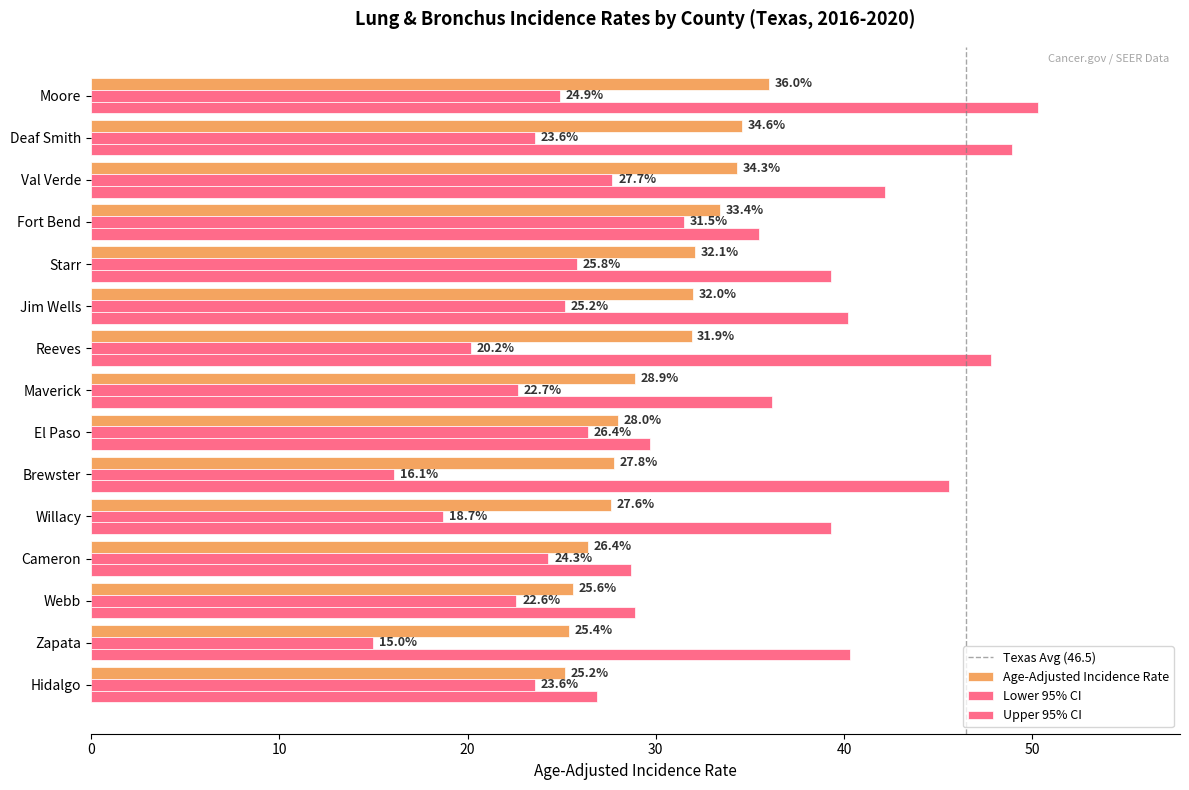

Is it true that Age-Adjusted Incidence Rate equals 34.3 at Val Verde?

True